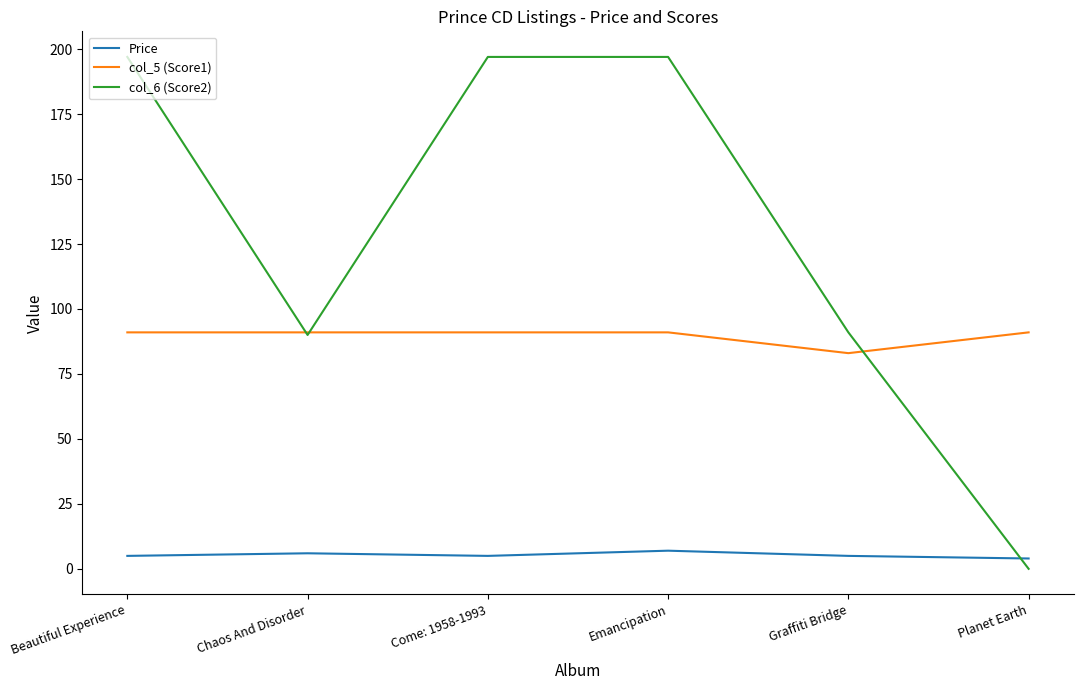

Which series changed the most between Emancipation and Planet Earth?

col_6 (Score2)